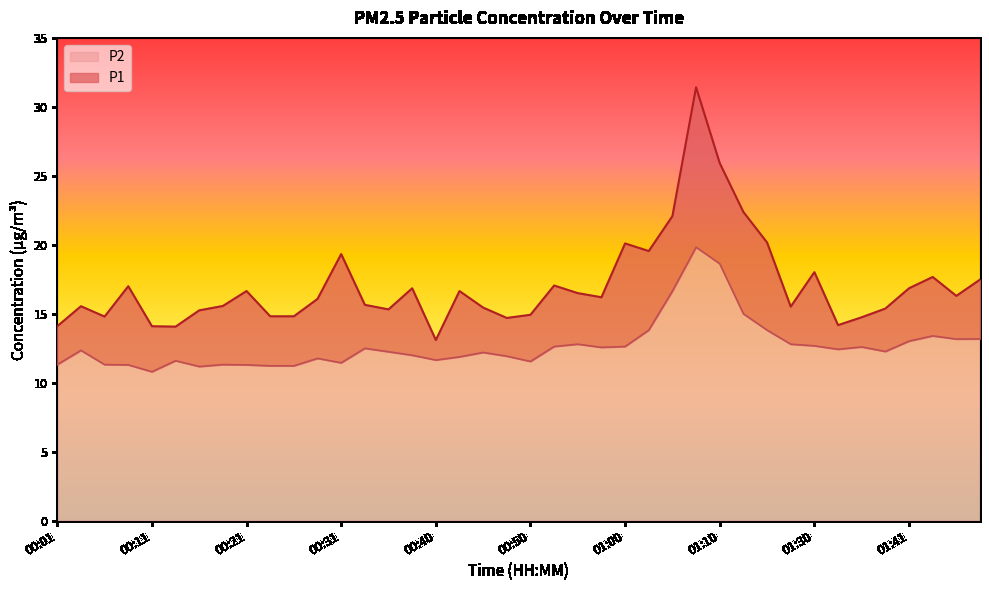

What is the total value across all series at 00:11?

14.1